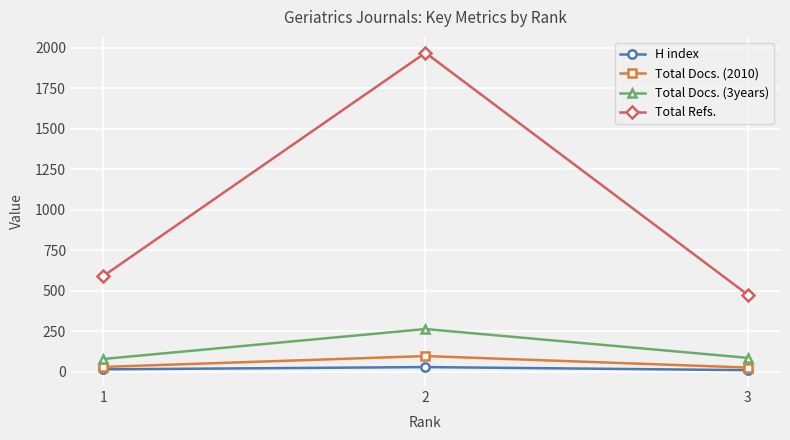

How many categories are shown in the chart?

3